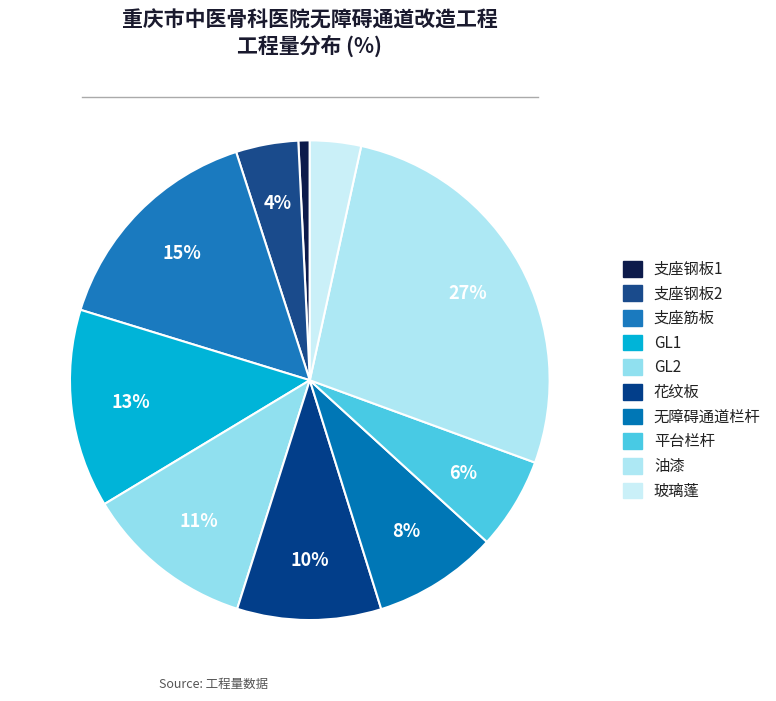

Which slice is the smallest?

支座钢板1